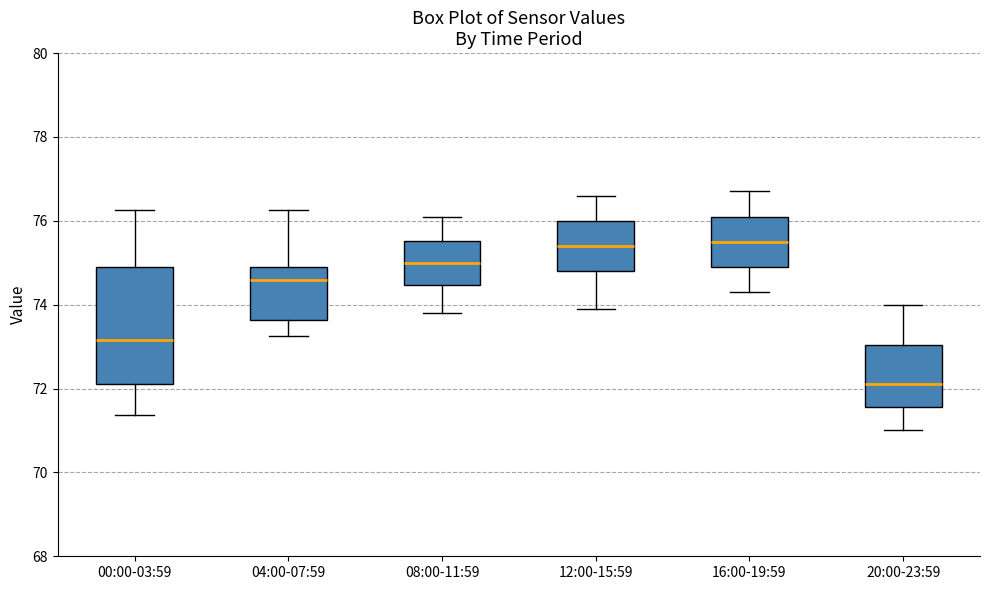

Comparing the boxes themselves (not the whiskers), which one is the tallest?

00:00-03:59